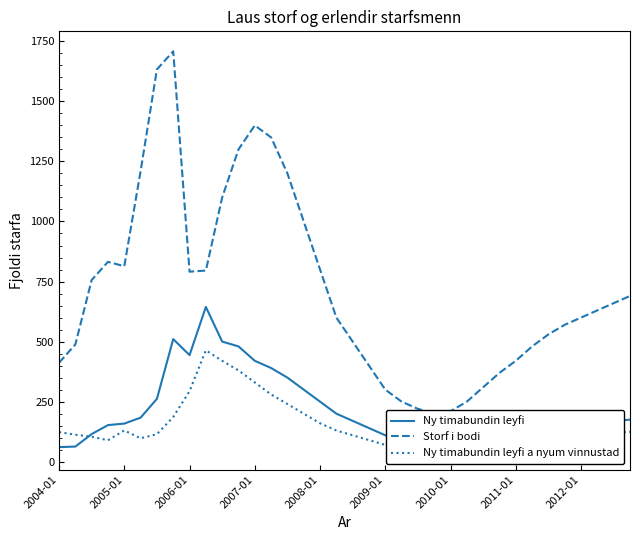

Is the value of Ny timabundin leyfi at 24 greater than the value of Ny timabundin leyfi a nyum vinnustad at 17?

No